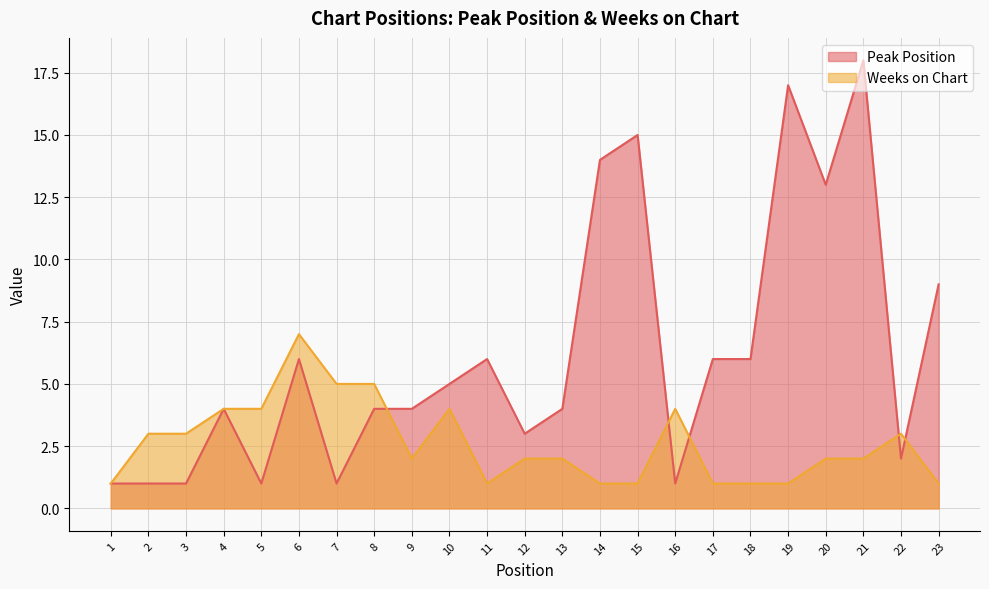

What is the value of the Peak Position point at the 16th from the left?

1